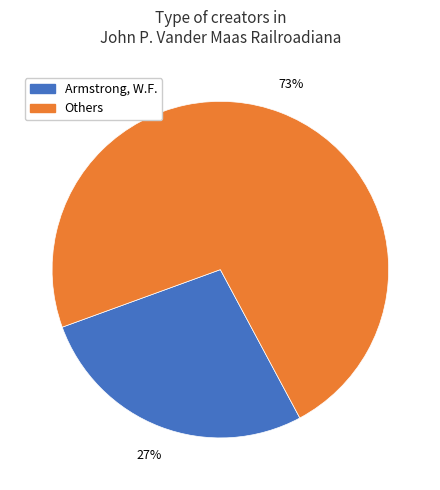

How many segments does this pie chart have?

2